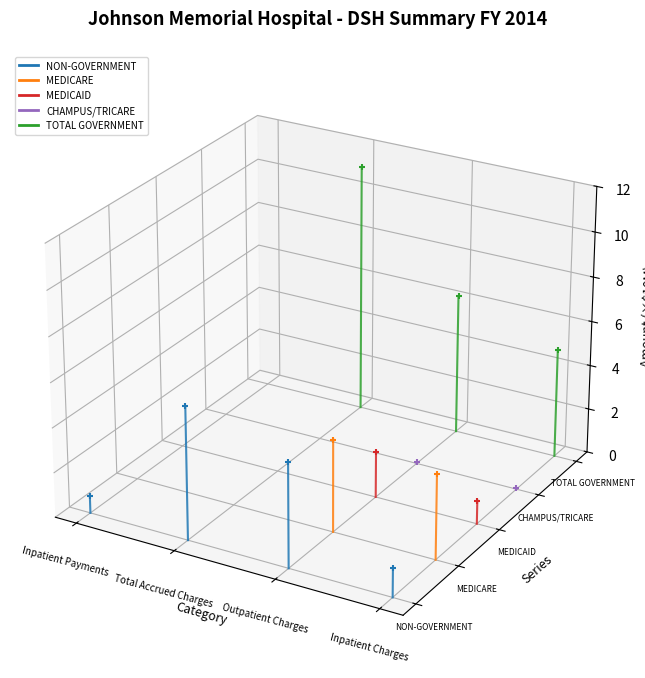

Which series has the widest spread of Y values?

TOTAL GOVERNMENT